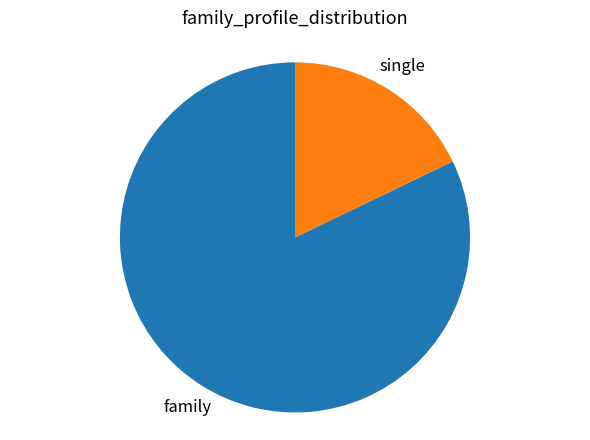

Do single and family together represent more than half of the pie?

Yes